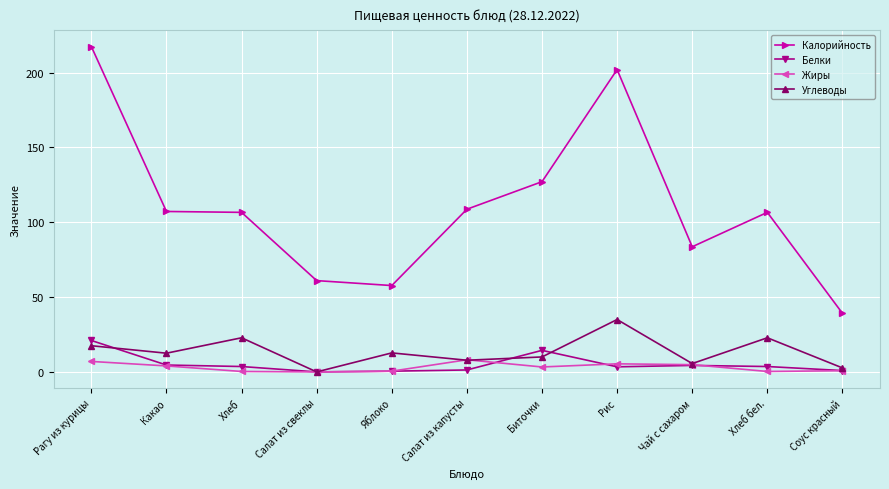

True or false: Углеводы and Калорийность cross at least once.

False